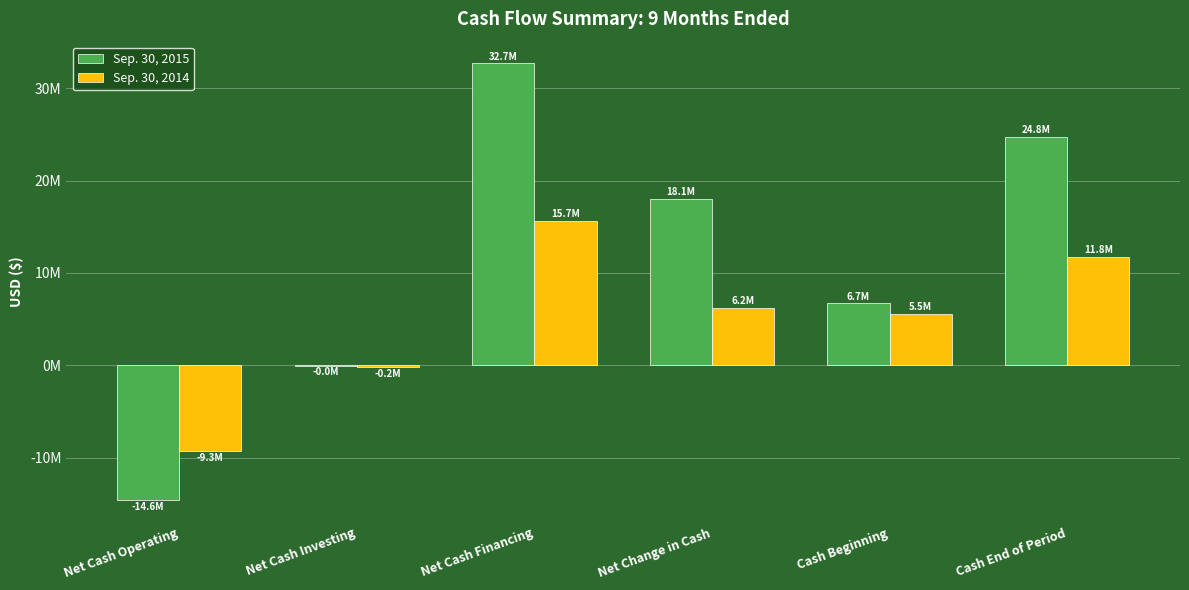

What is the difference between the second highest and second lowest values in the Sep. 30, 2015 series?

24788990